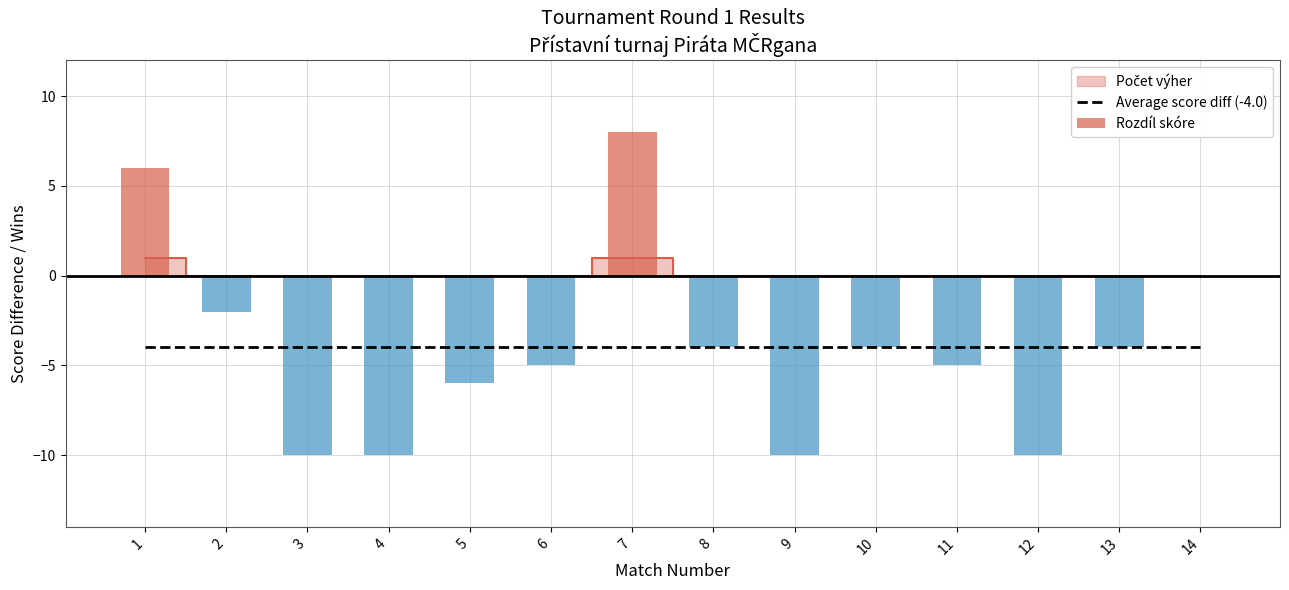

Reading left to right, extract all data points from this chart.

Average score diff (-4.0): -4	-4	-4	-4	-4	-4	-4	-4	-4	-4	-4	-4	-4	-4
Rozdíl skóre: 6	-2	-10	-10	-6	-5	8	-4	-10	-4	-5	-10	-4	0